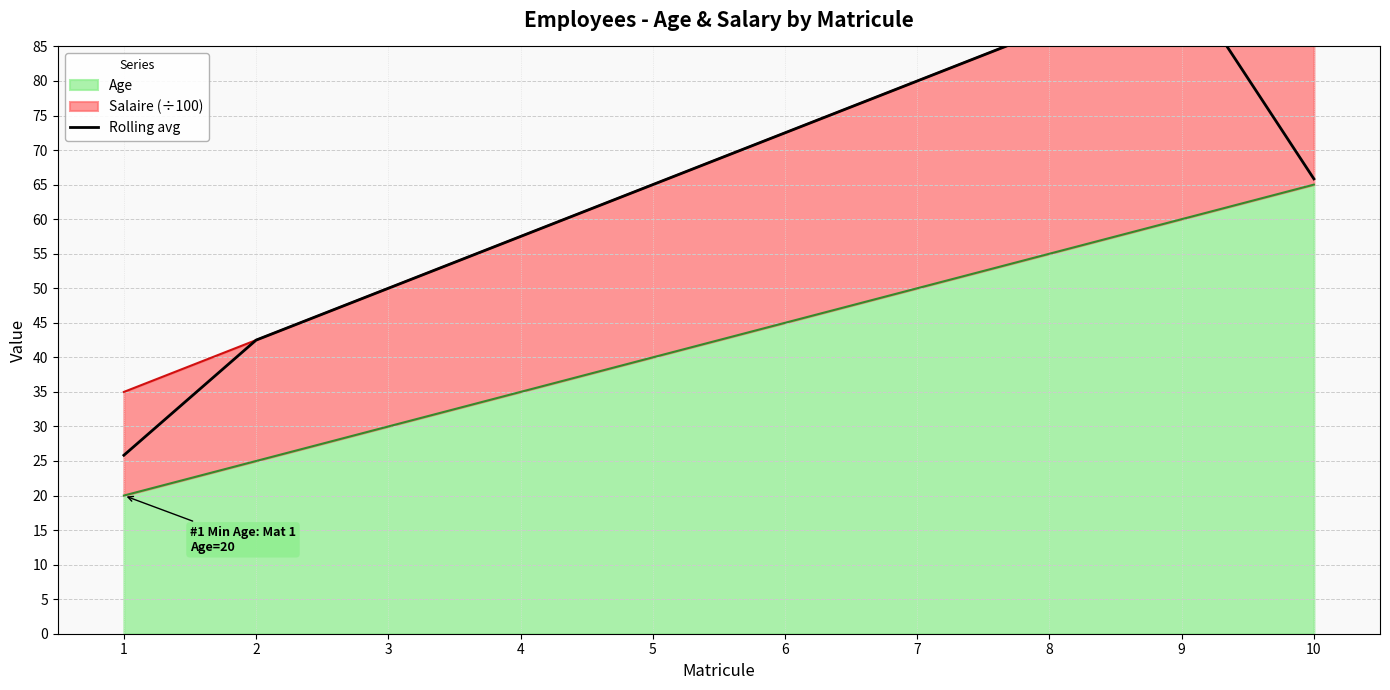

Between 4 and 7, which is larger?

7